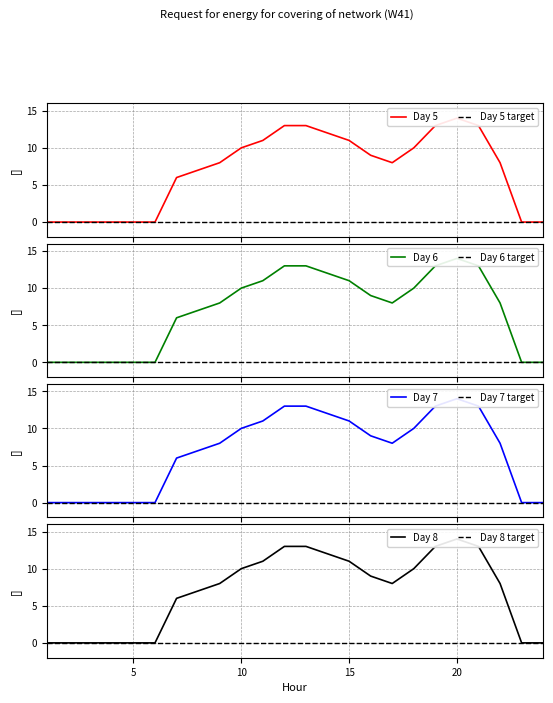

Where is the first local minimum for Day 5?

17